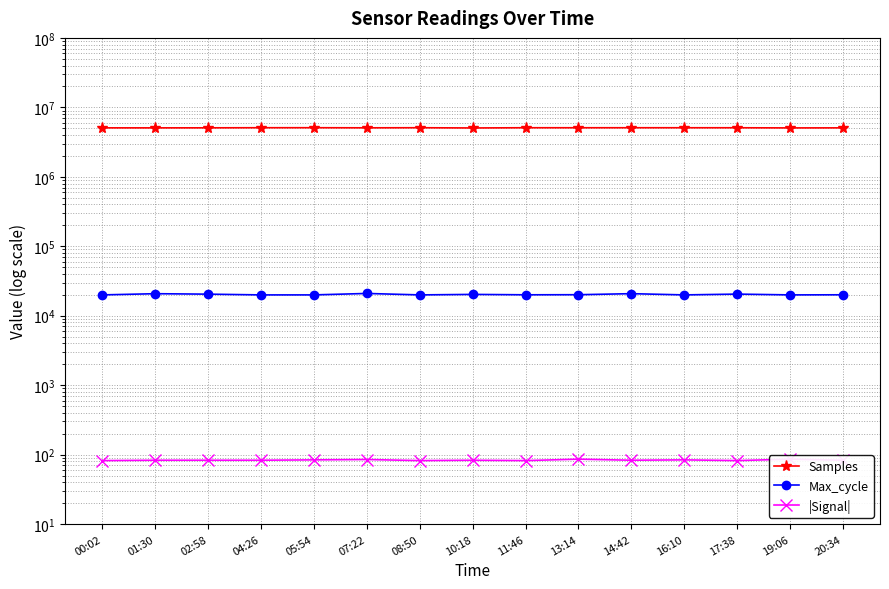

List the labels in order of |Signal| value, largest first.

13:14, 19:06, 07:22, 05:54, 16:10, 01:30, 02:58, 04:26, 10:18, 14:42, 20:34, 00:02, 08:50, 11:46, 17:38